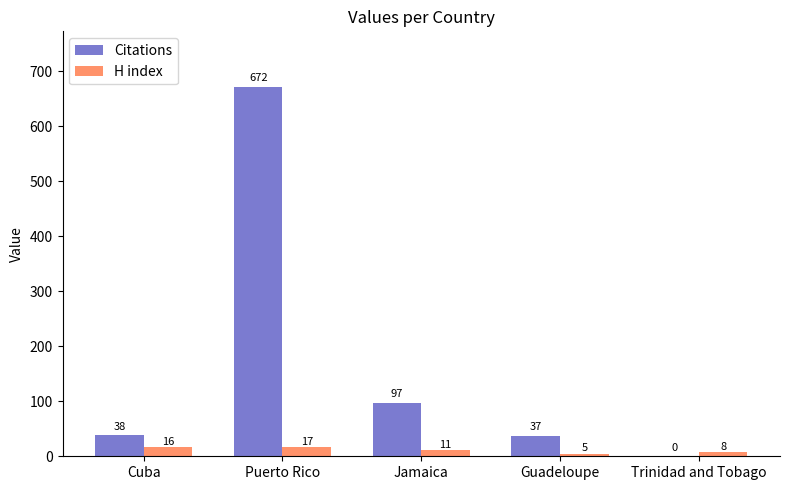

Are the bars grouped side by side (vs. stacked)?

Yes